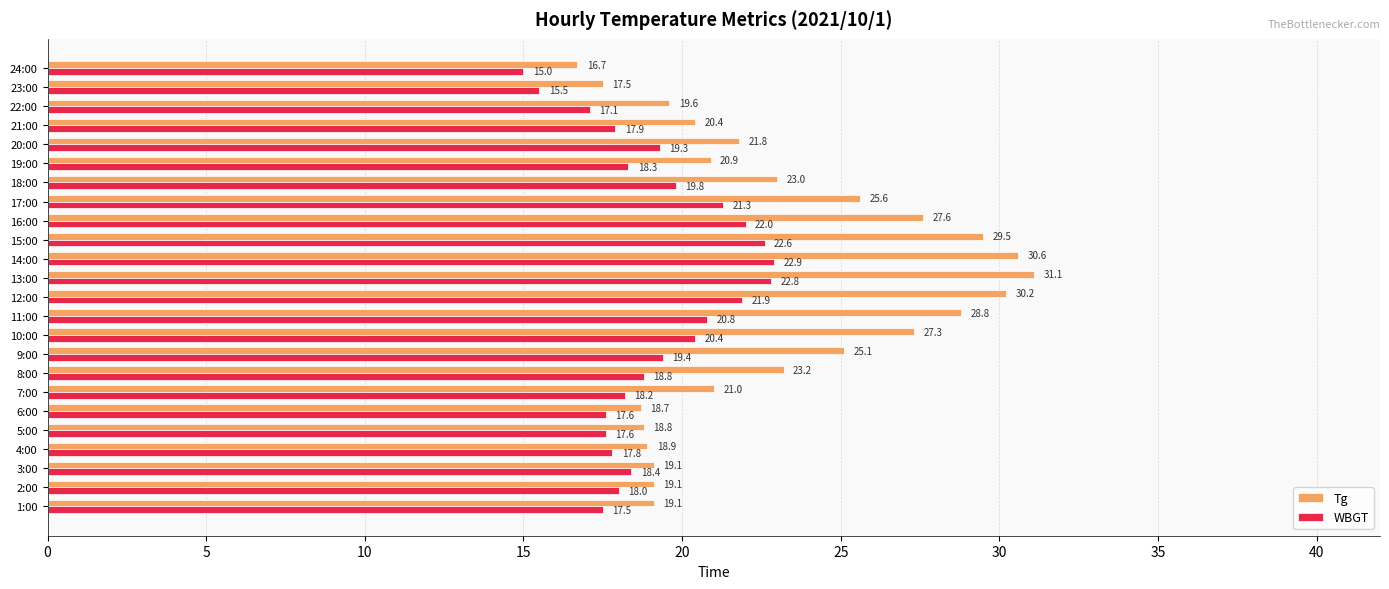

Is it true that Tg equals 44.8 at 9:00?

False